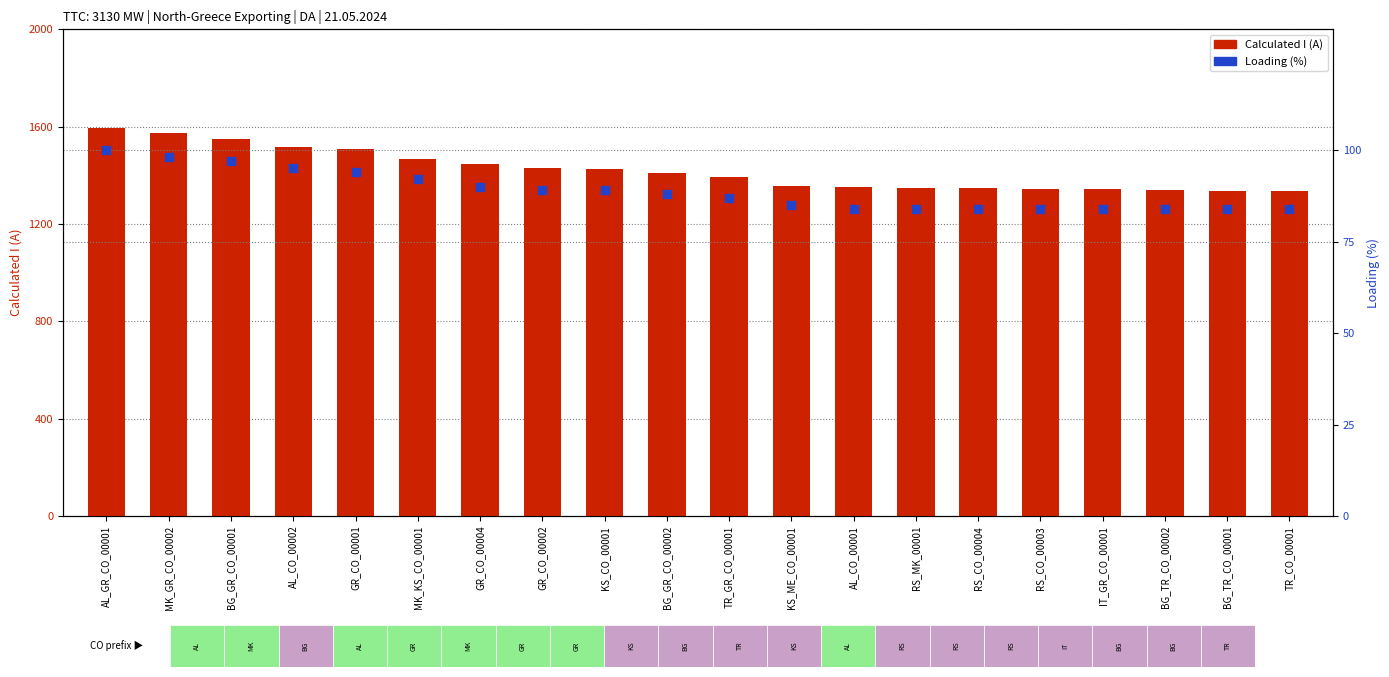

Which series has the largest total across all categories?

Calculated I (A)